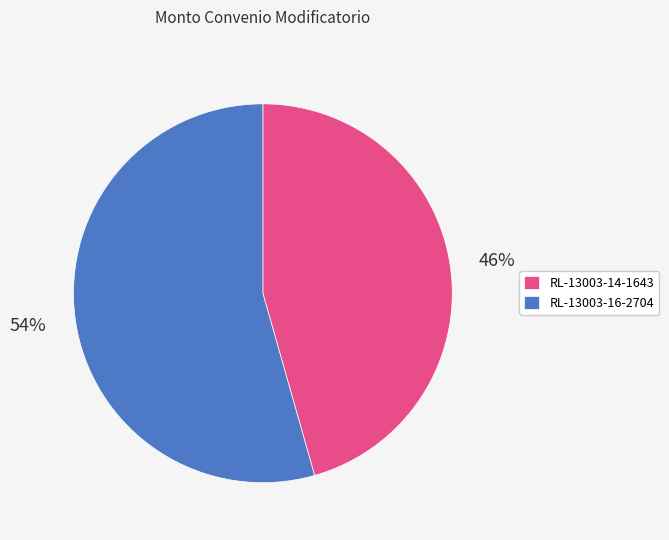

Is there a majority slice in this chart?

Yes